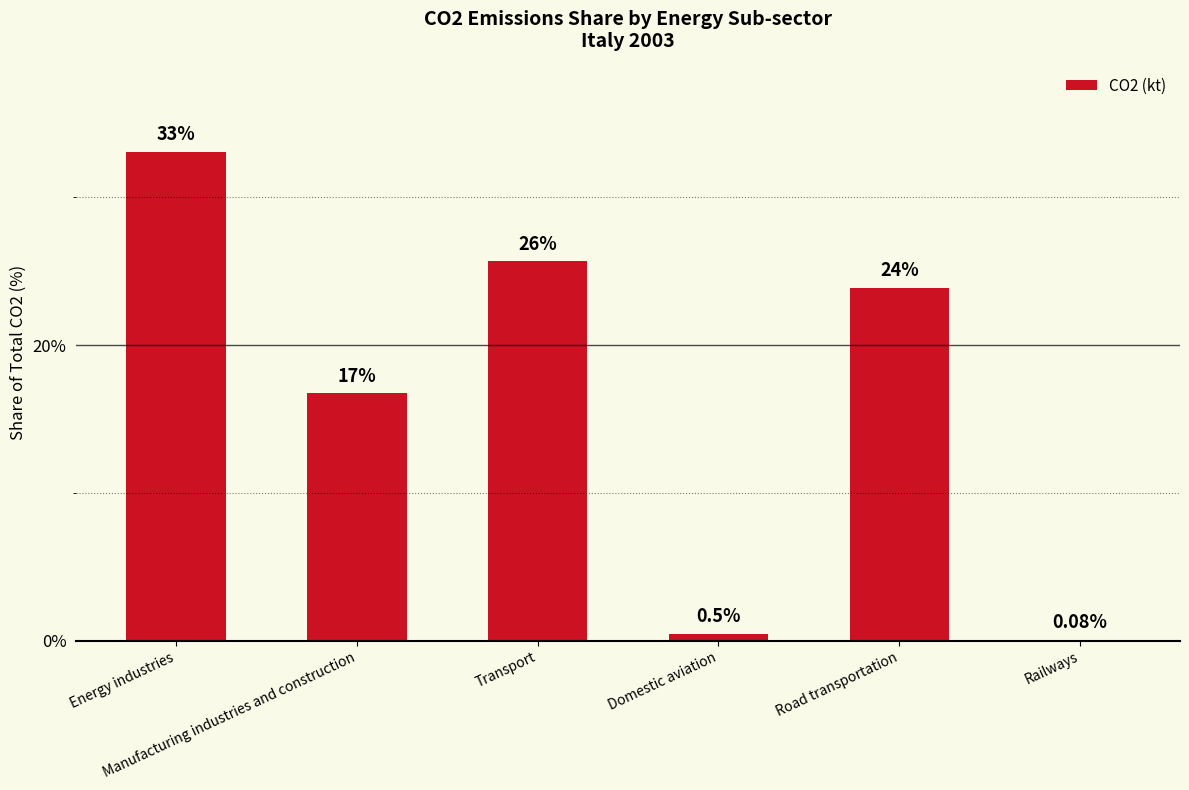

What is the ratio of the value at Road transportation to the value at Manufacturing industries and construction?

1.4